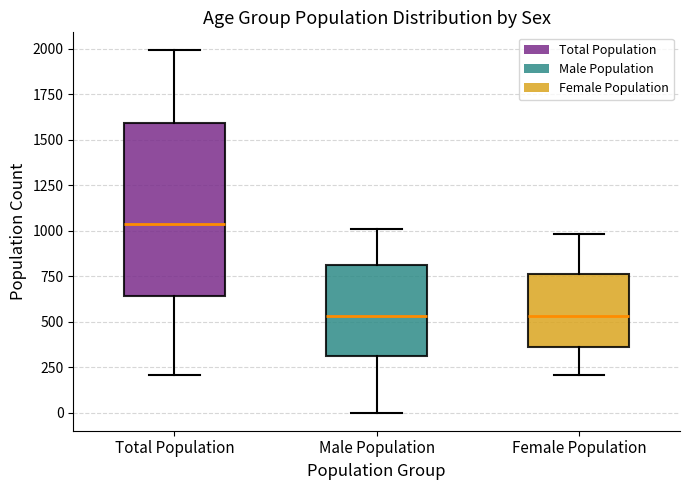

Reading left to right, read every box against the y-axis: the position of its median line, the range the box covers, and the ends of its whiskers. The values are not printed on the chart, so give them approximately, as read against the axis.

Total Population: median 1050, box 650 to 1600, whiskers 200 to 2000
Male Population: median 550, box 300 to 800, whiskers 0 to 1000
Female Population: median 550, box 350 to 750, whiskers 200 to 1000